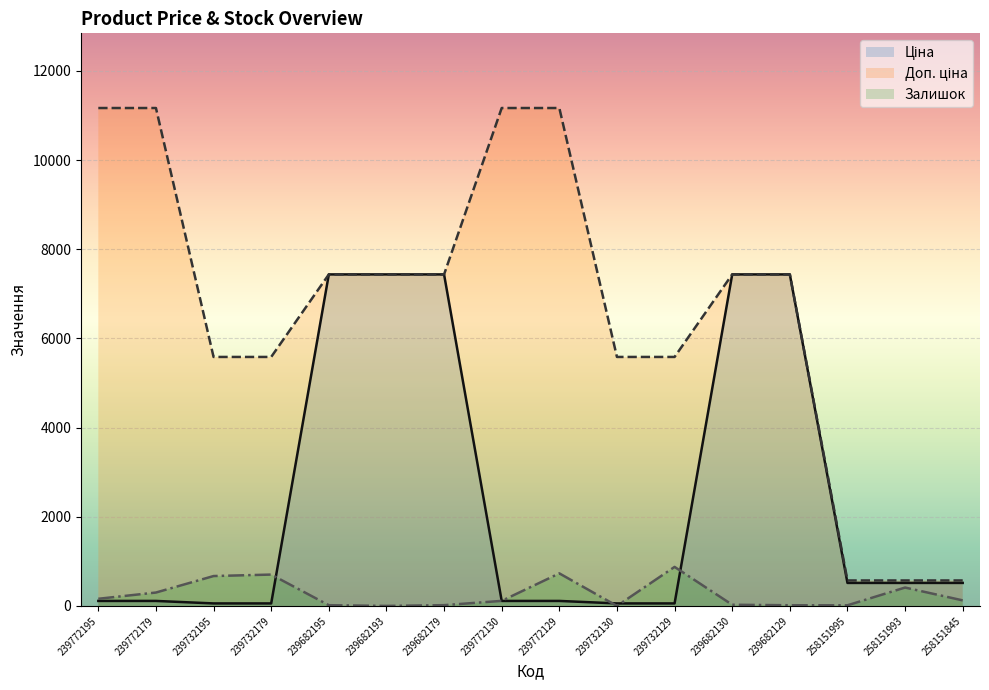

Reading right to left, extract all data points from this chart.

Ціна: 258151845=515.8	258151993=515.8	258151995=515.8	239682129=7436.2	239682130=7436.2	239732129=55.9	239732130=55.9	239772129=111.7	239772130=111.7	239682179=7436.2	239682193=7436.2	239682195=7436.2	239732179=55.9	239732195=55.9	239772179=111.7	239772195=111.7
Доп. ціна: 258151845=571.0	258151993=571.0	258151995=571.0	239682129=7436.2	239682130=7436.2	239732129=5585.0	239732130=5585.0	239772129=11169.0	239772130=11169.0	239682179=7436.2	239682193=7436.2	239682195=7436.2	239732179=5585.0	239732195=5585.0	239772179=11169.0	239772195=11169.0
Залишок: 258151845=124.0	258151993=412.0	258151995=14.0	239682129=15.0	239682130=26.0	239732129=875.0	239732130=0.0	239772129=730.0	239772130=113.0	239682179=17.0	239682193=0.0	239682195=16.0	239732179=703.0	239732195=670.0	239772179=300.0	239772195=160.0